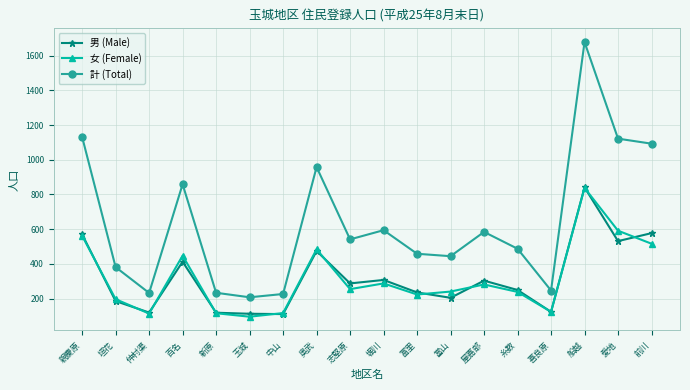

What is the minimum value for 計 (Total)?

207